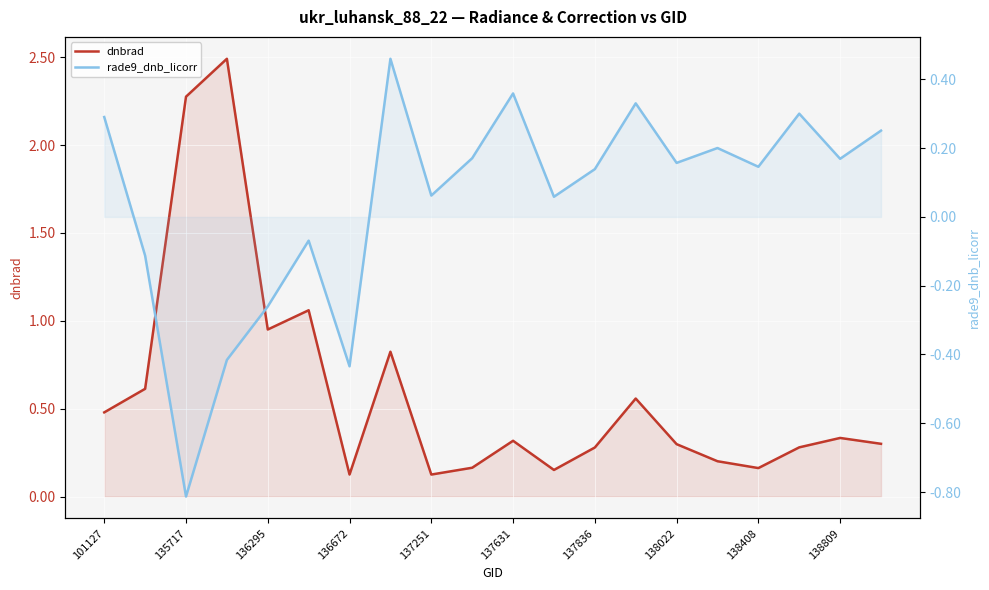

What is the total value across all series at 11?

0.2